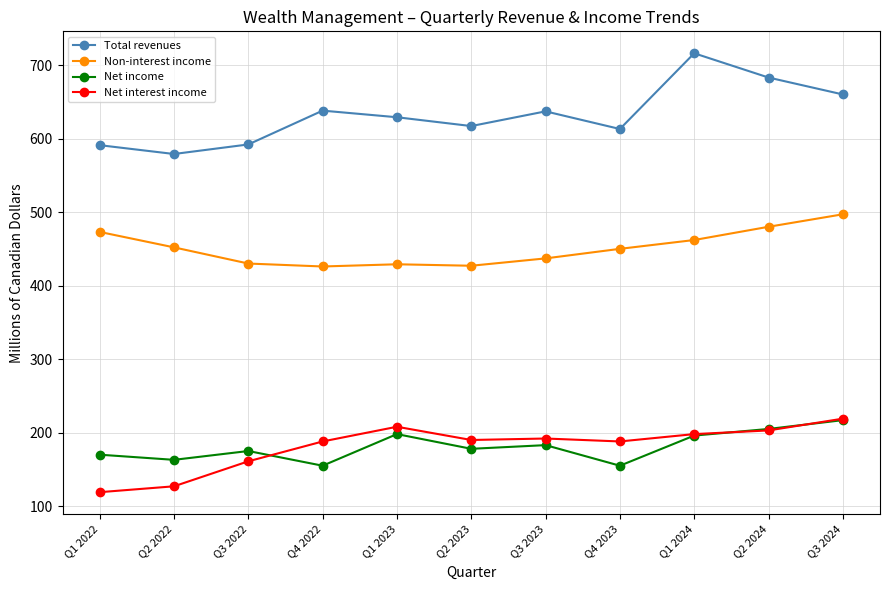

How many values in the Total revenues series are below 629?

5